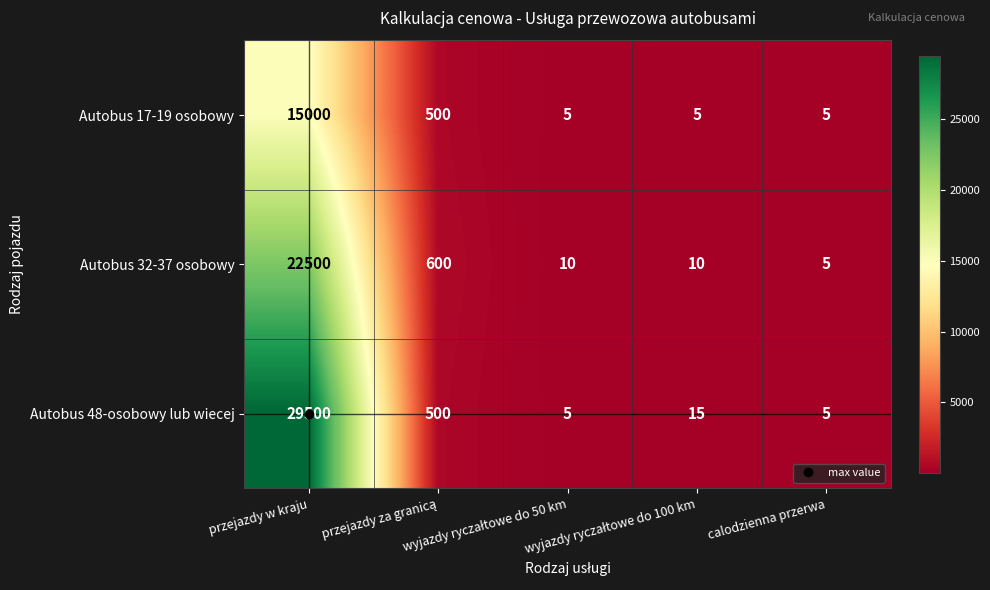

List the series in order of their peak value, lowest first.

Autobus 17-19 osobowy, Autobus 32-37 osobowy, Autobus 48-osobowy lub wiecej